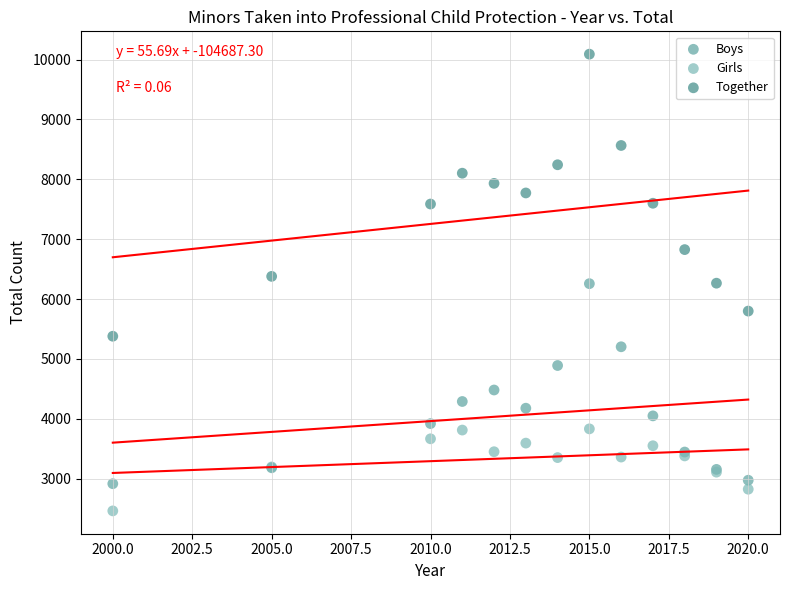

In the Boys series, what Y value is closest to 4587?

4482